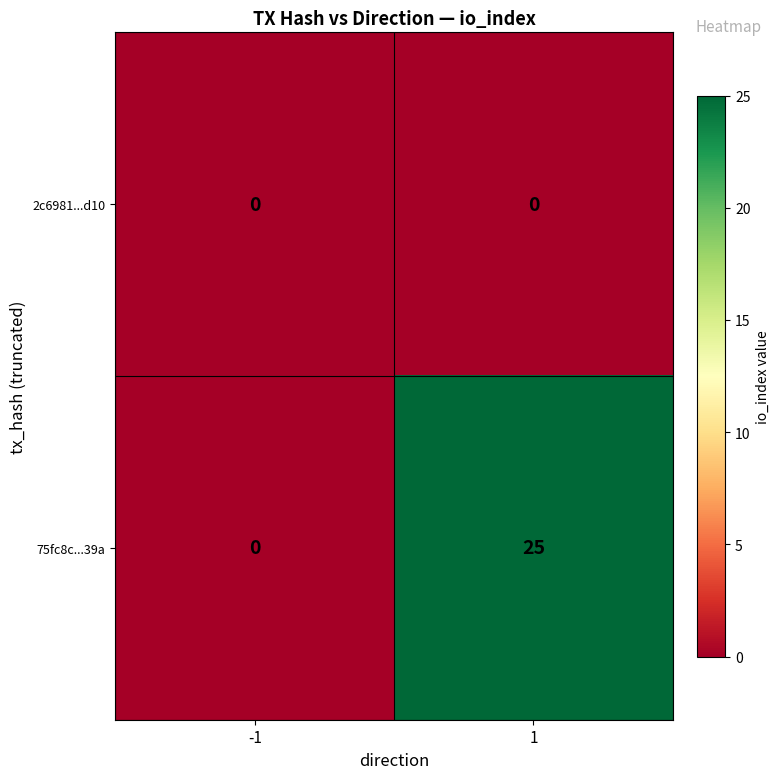

List the series in order of their peak value, lowest first.

2c6981...d10, 75fc8c...39a